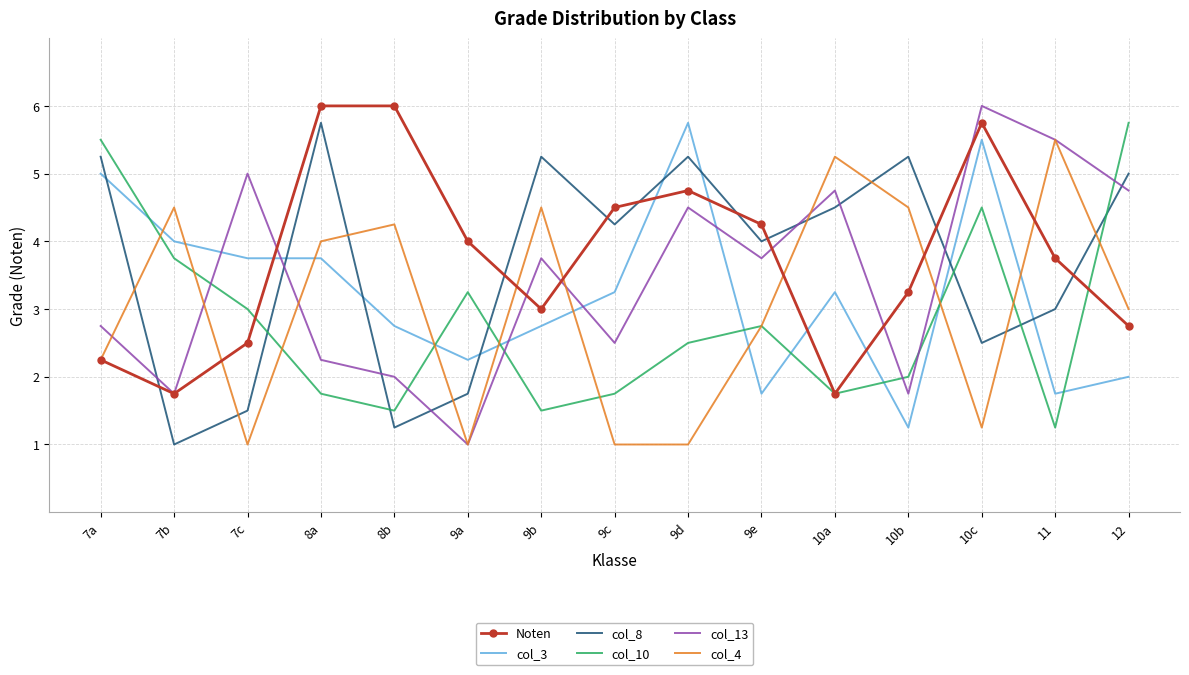

Between which two adjacent categories do Noten and col_3 first intersect?

7c and 8a